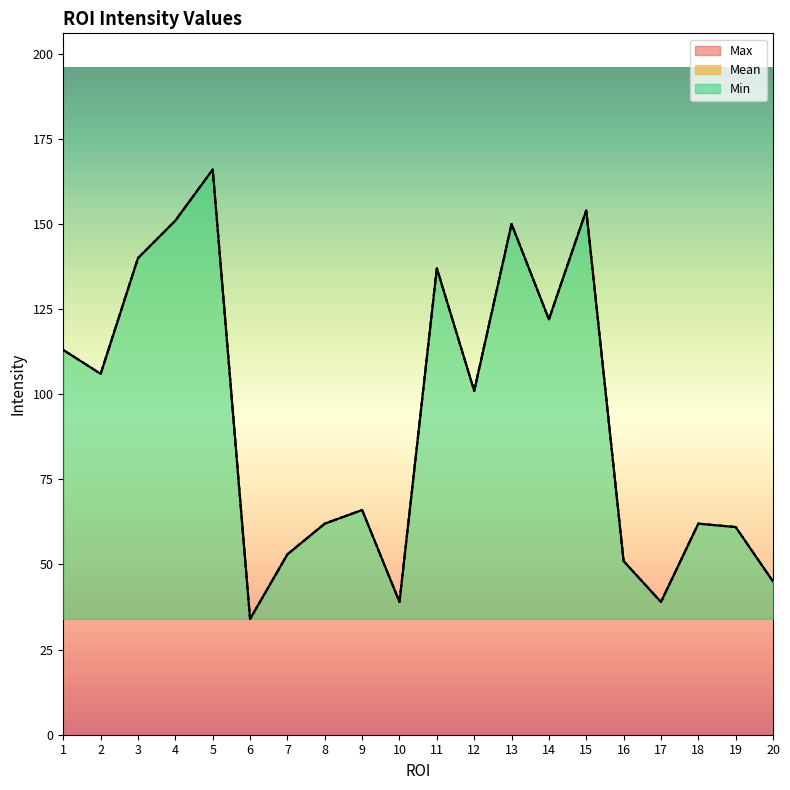

At which label is Max closest to 100?

12